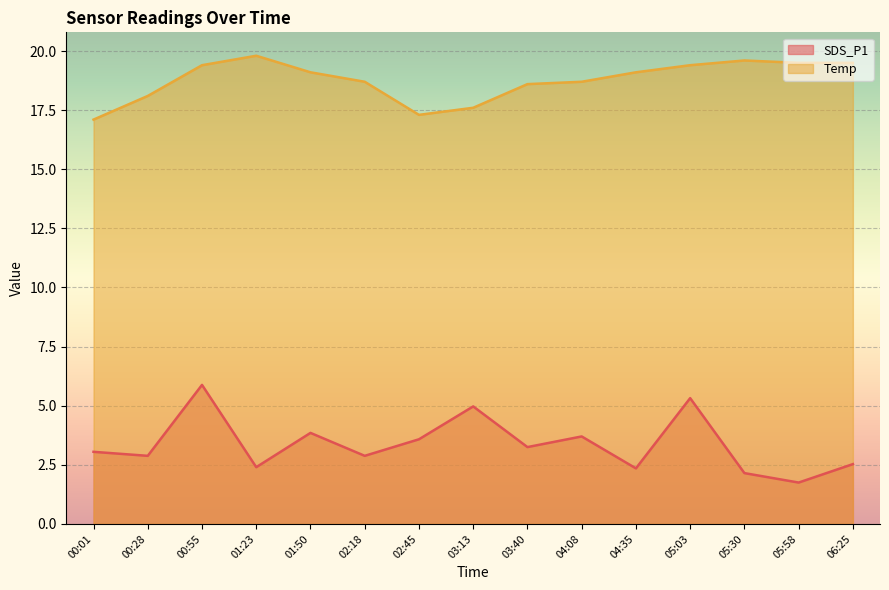

The value of SDS_P1 at 03:13 is 5.0. True or false?

True